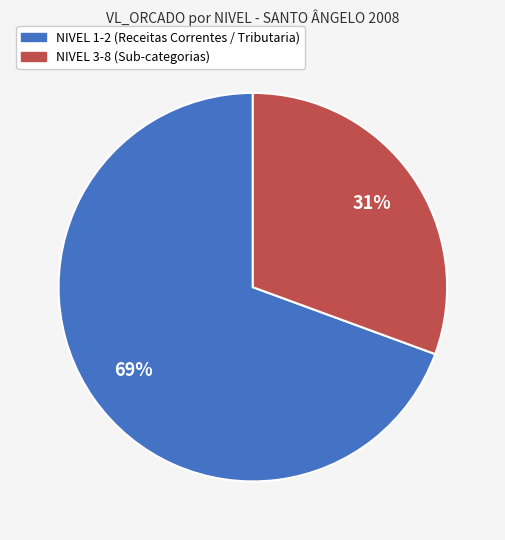

To the nearest percent, what is the average slice percentage?

50%